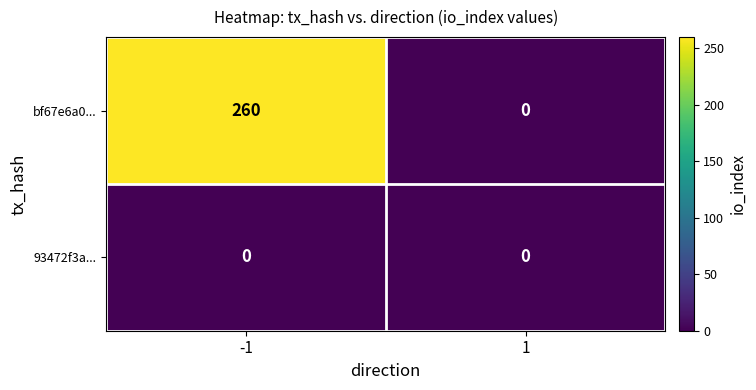

Which series has the largest total across all categories?

bf67e6a0...